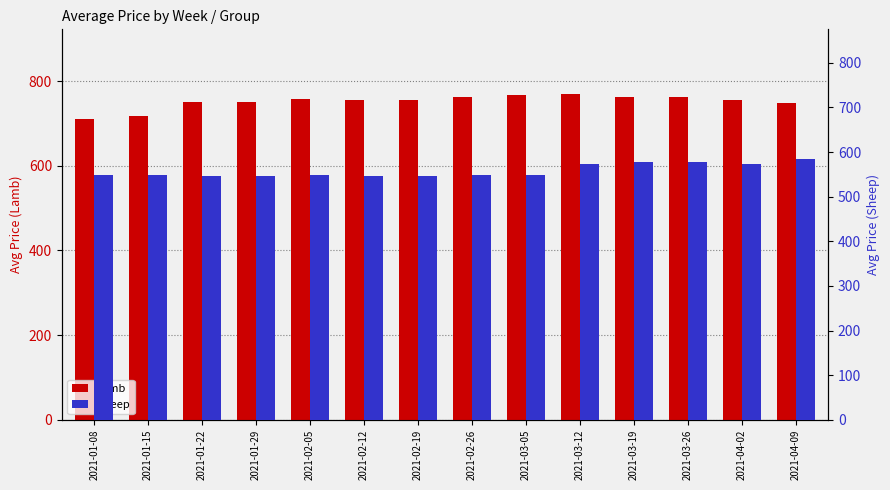

Is the value of Sheep at 2021-03-12 greater than the value of Lamb at 2021-04-09?

No